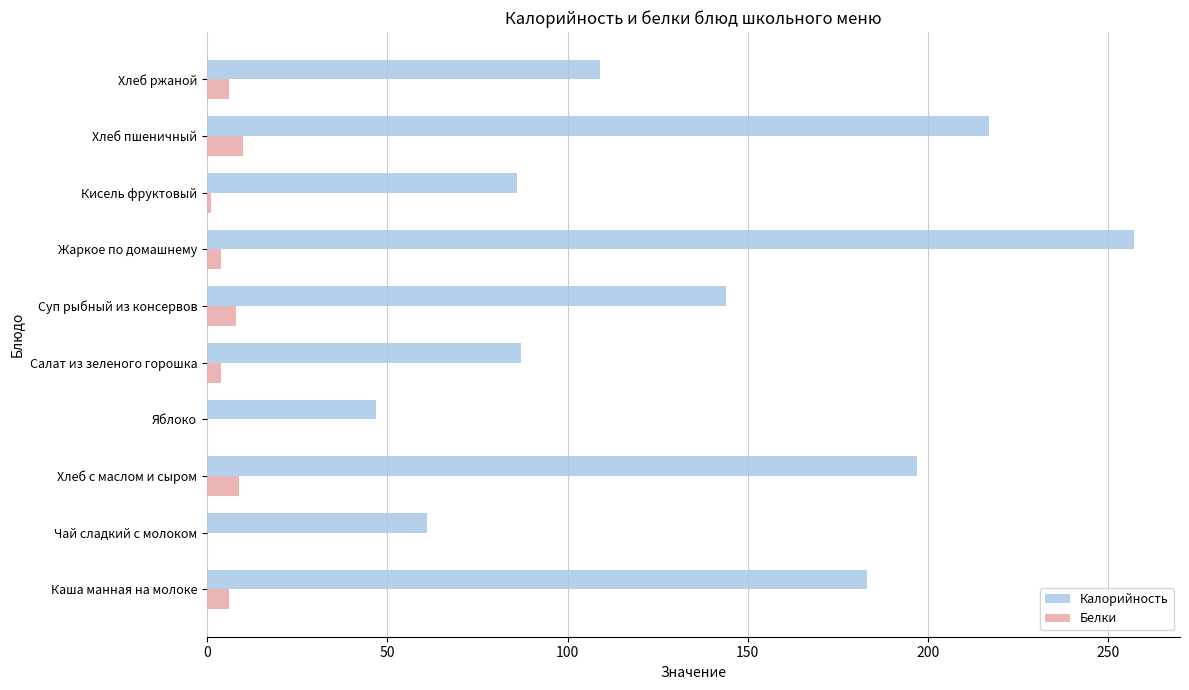

Which series has the largest total across all categories?

Калорийность